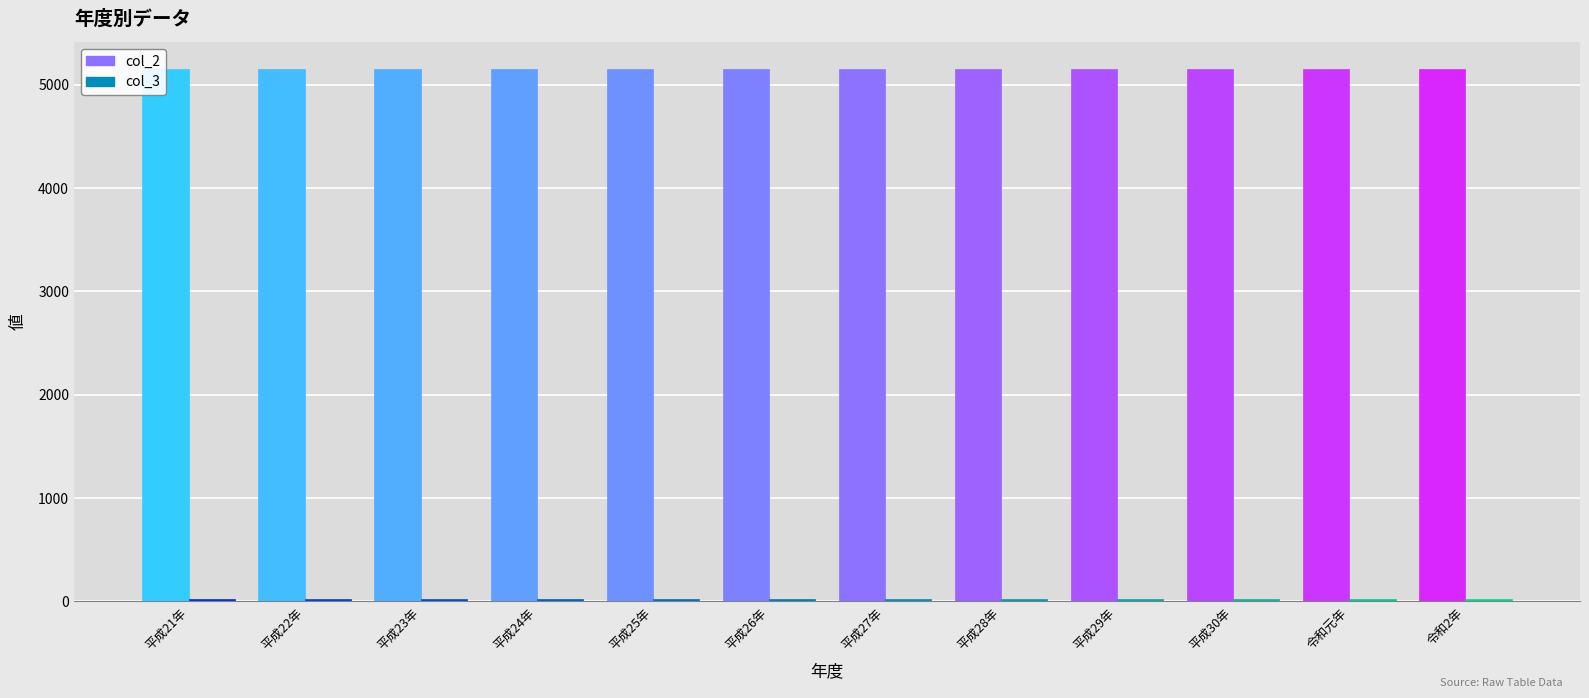

Rank the categories by col_3 value from highest to lowest.

平成21年, 平成22年, 平成23年, 平成24年, 平成25年, 平成26年, 平成27年, 平成28年, 平成29年, 平成30年, 令和元年, 令和2年